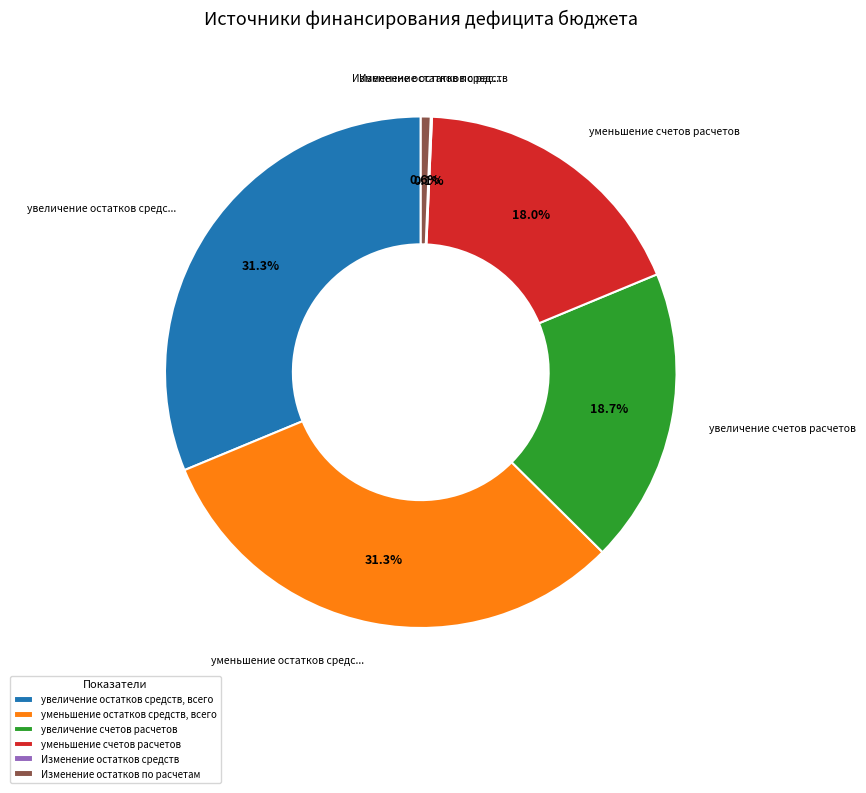

What is the total percentage of Изменение остатков по расчетам and увеличение счетов расчетов?

19.3%